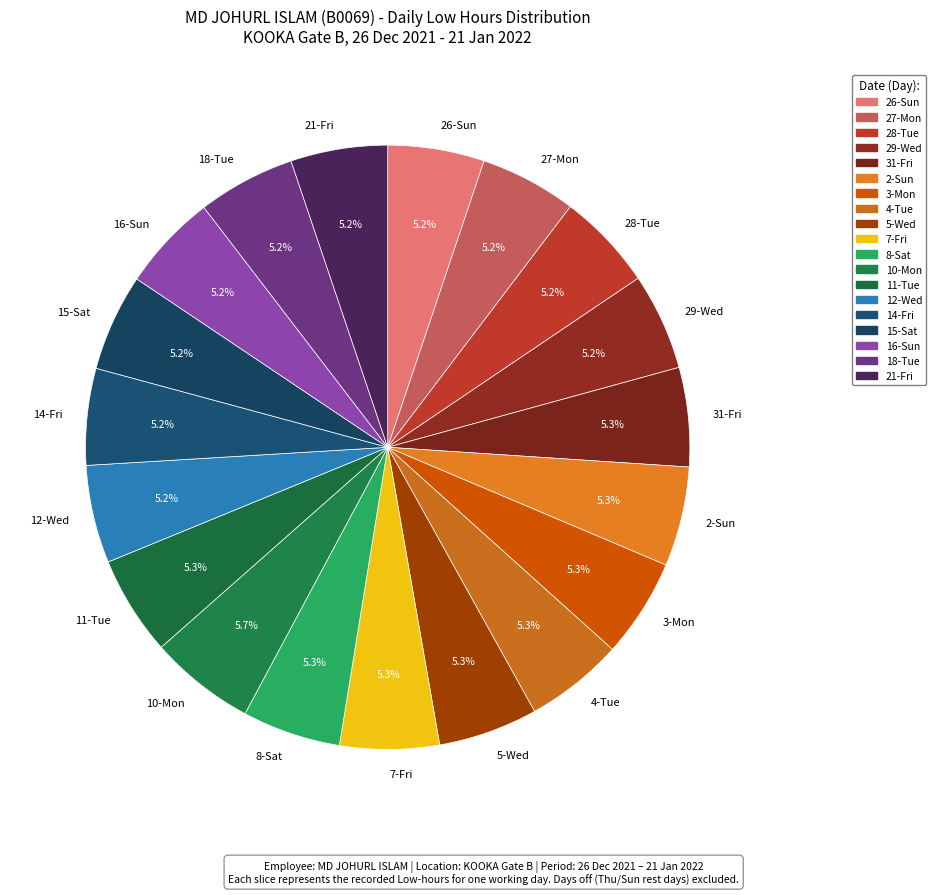

Combined, do 3-Mon and 11-Tue account for over 50%?

No